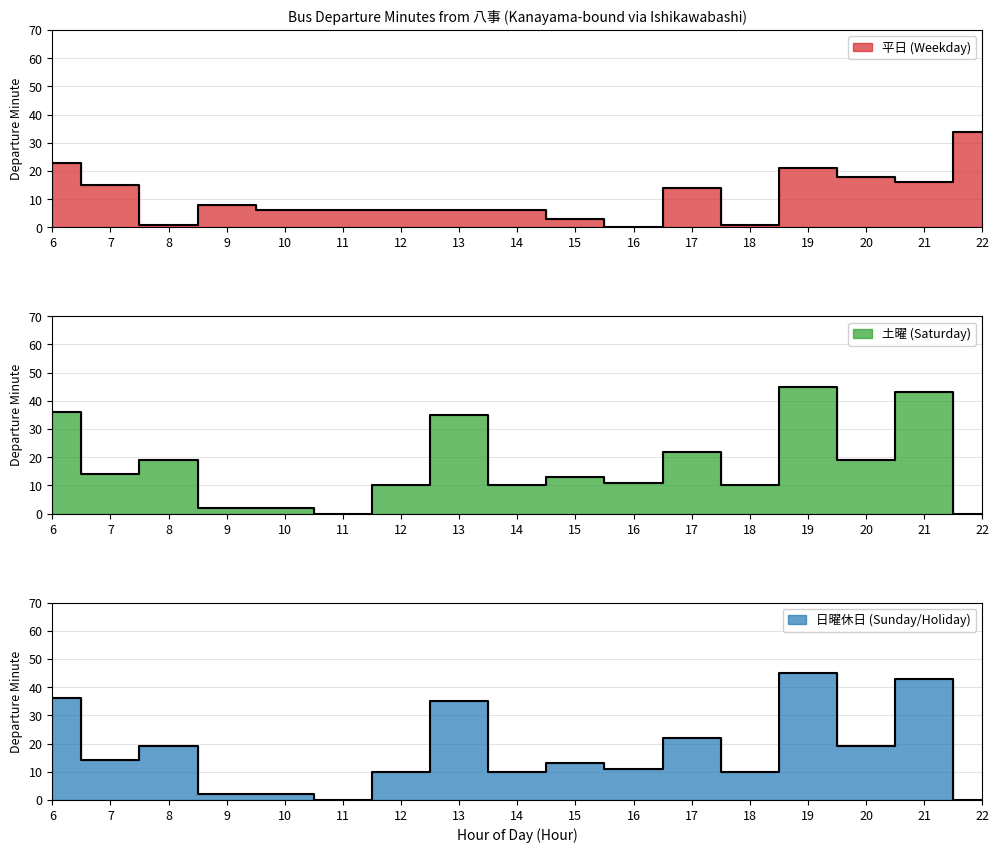

The 土曜 (Saturday) series shows 0 at 22. True or false?

True